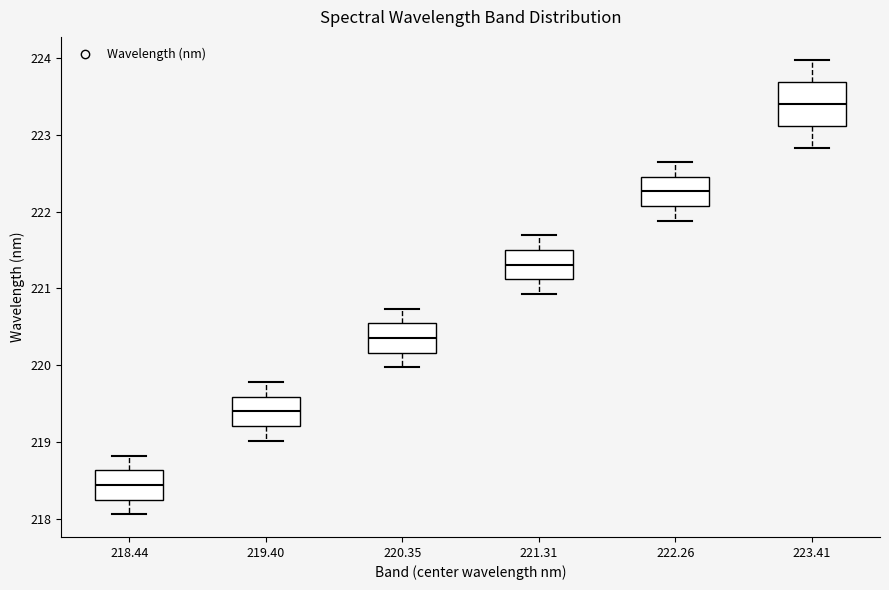

Where is the upper edge of the box at x = 223.41 on the y-axis? The values are not printed on the chart, so give them approximately, as read against the axis.

223.7